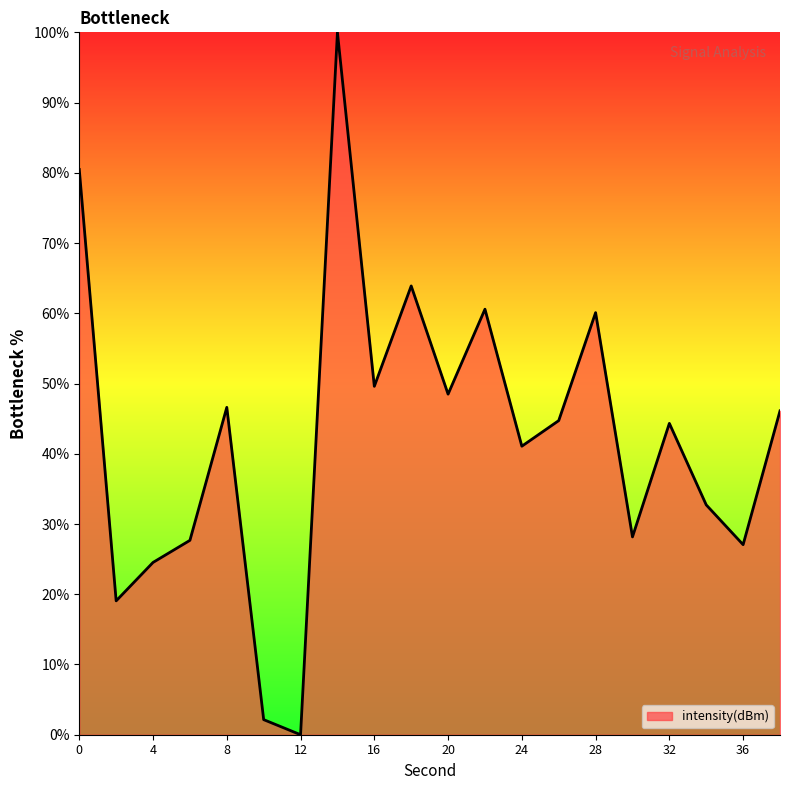

What is the greatest value displayed?

100.0